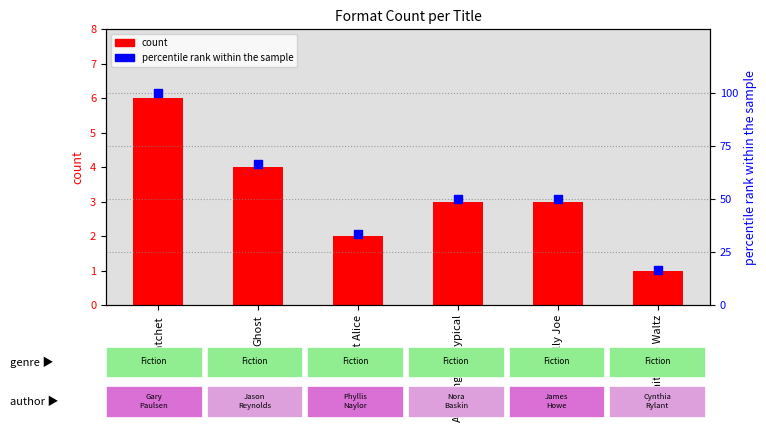

What is the change in value from All But Alice to Waiting to Waltz?

-16.7